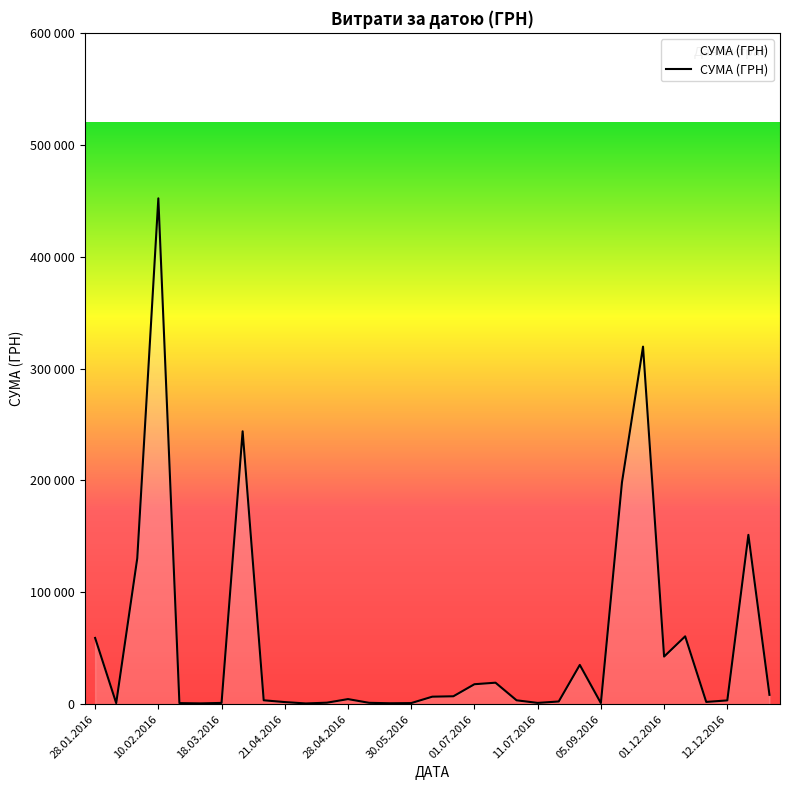

What is the difference between the maximum and minimum values?

451400.0